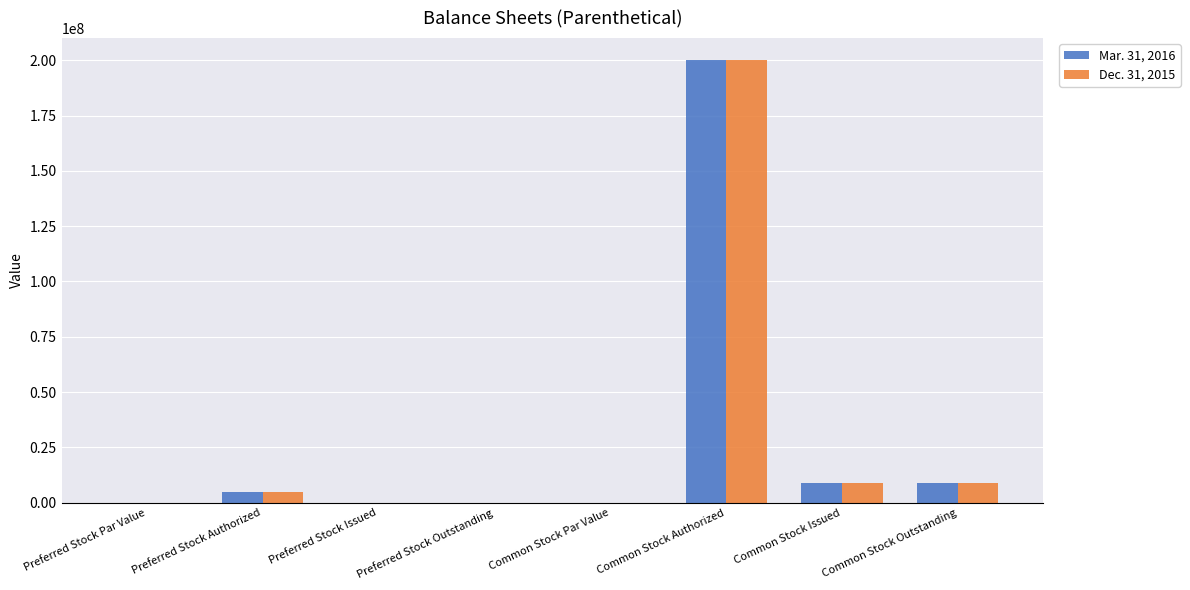

The value of Mar. 31, 2016 at Common Stock Issued is 15237919.2. True or false?

False